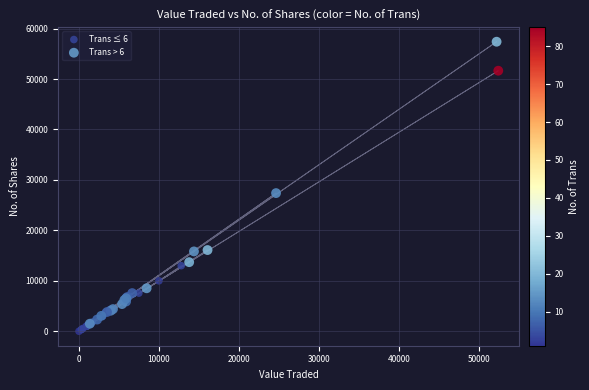

Which series reaches the maximum Y coordinate?

Trans > 6